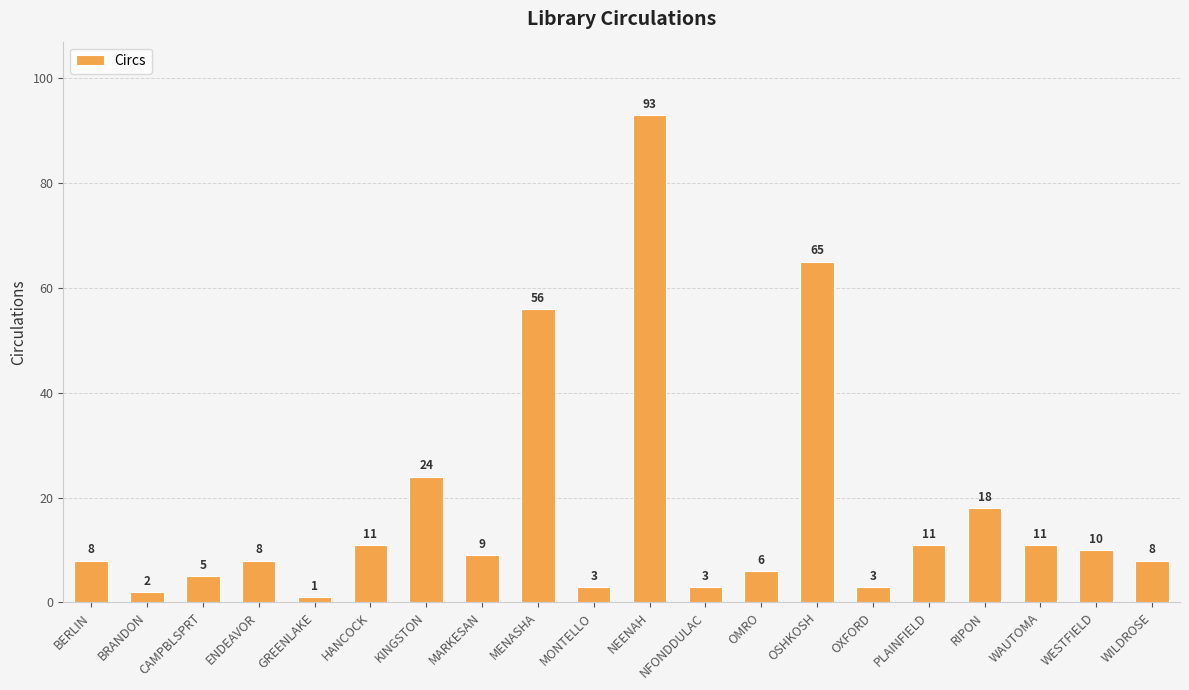

What is the average value?

18